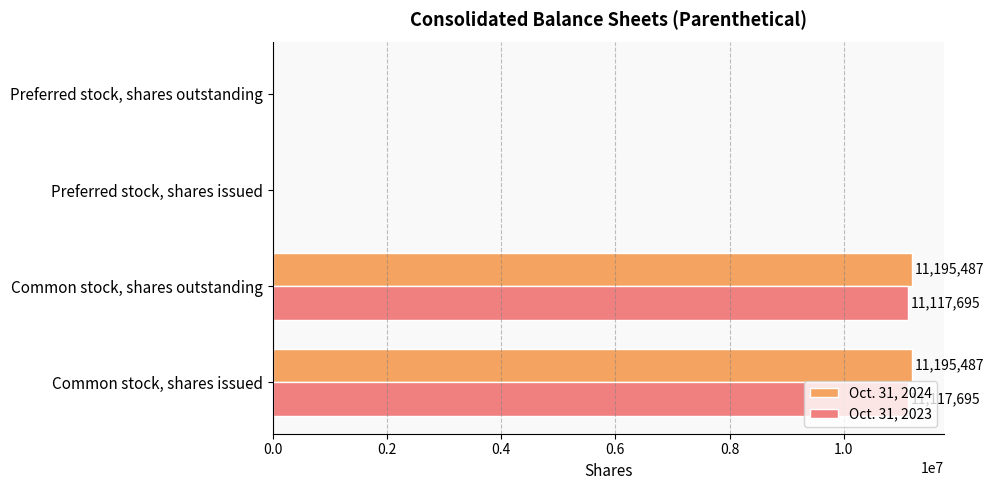

Which series changed the most between Common stock, shares issued and Preferred stock, shares outstanding?

Oct. 31, 2024